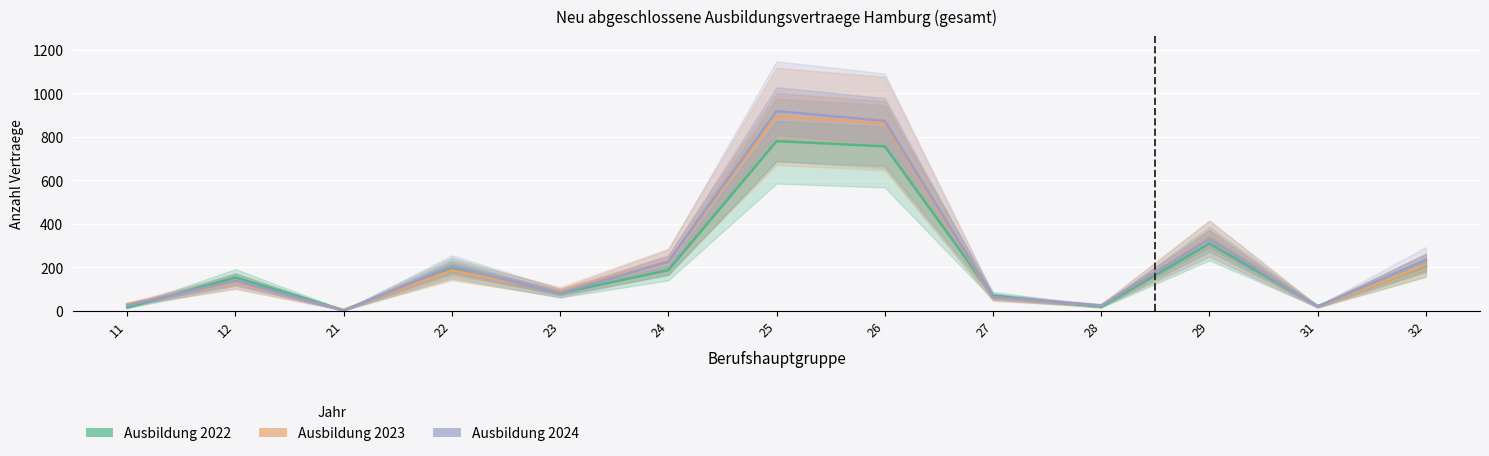

List the series in order of their overall mean, lowest first.

Ausbildung 2022, Ausbildung 2023, Ausbildung 2024